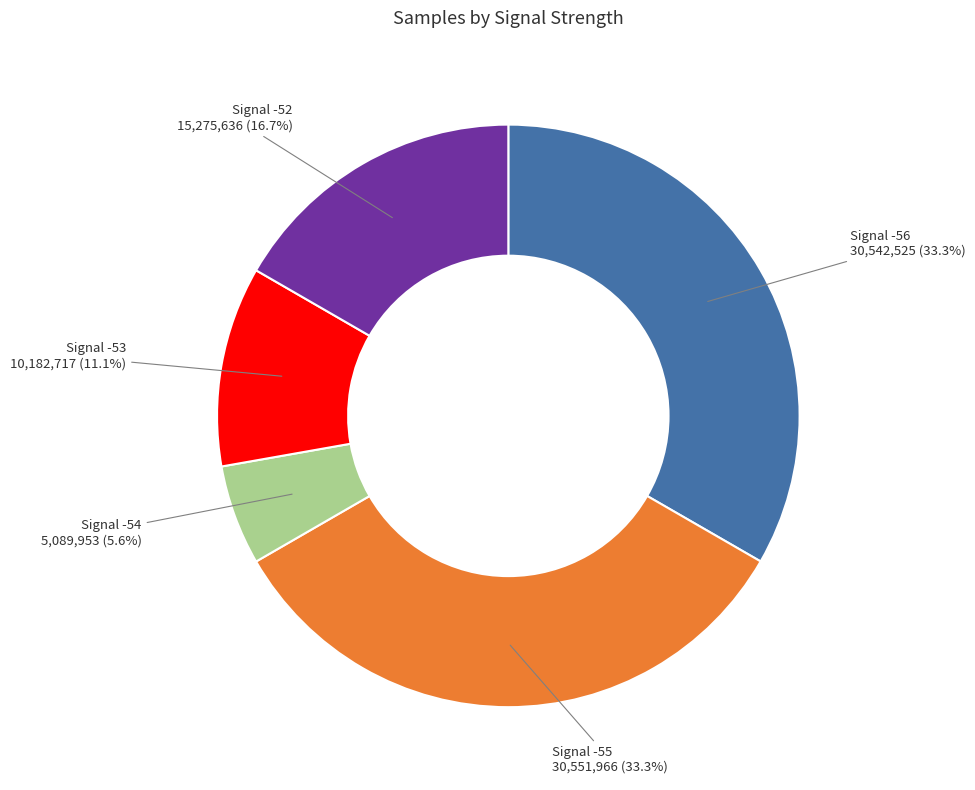

Is there a majority slice in this chart?

No